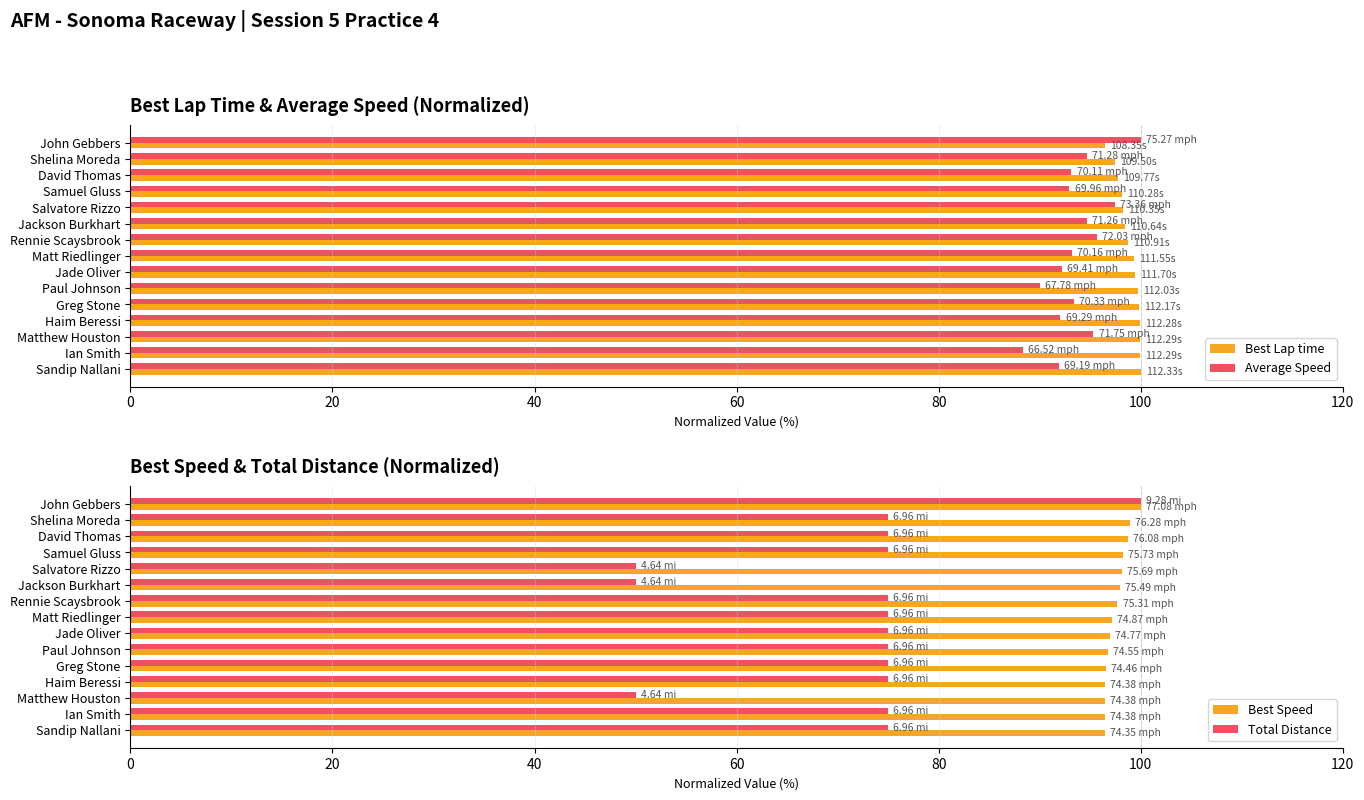

What is the difference between the maximum and minimum values in the Average Speed series?

11.6